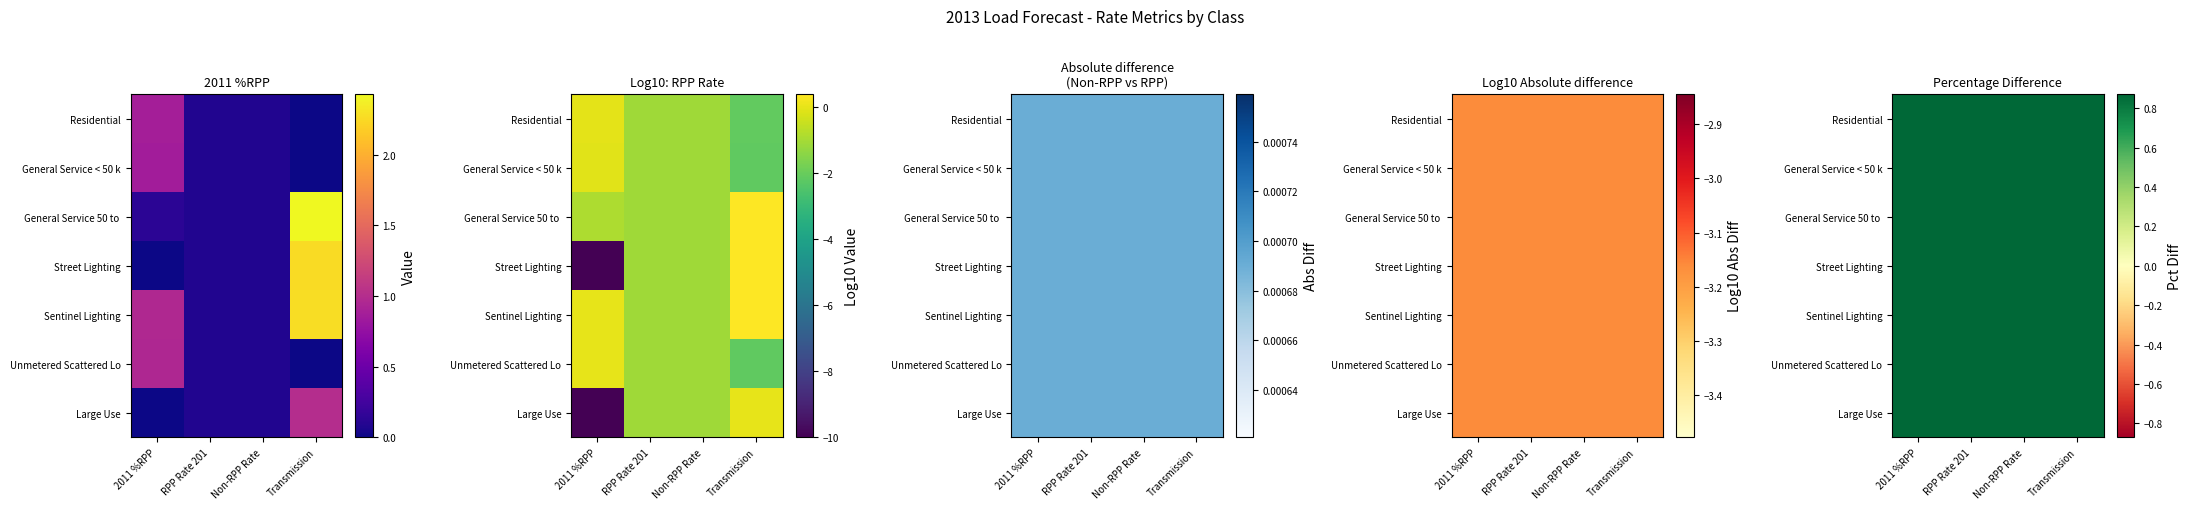

Between RPP Rate 201 and Non-RPP Rate, which series saw the biggest shift?

Residential